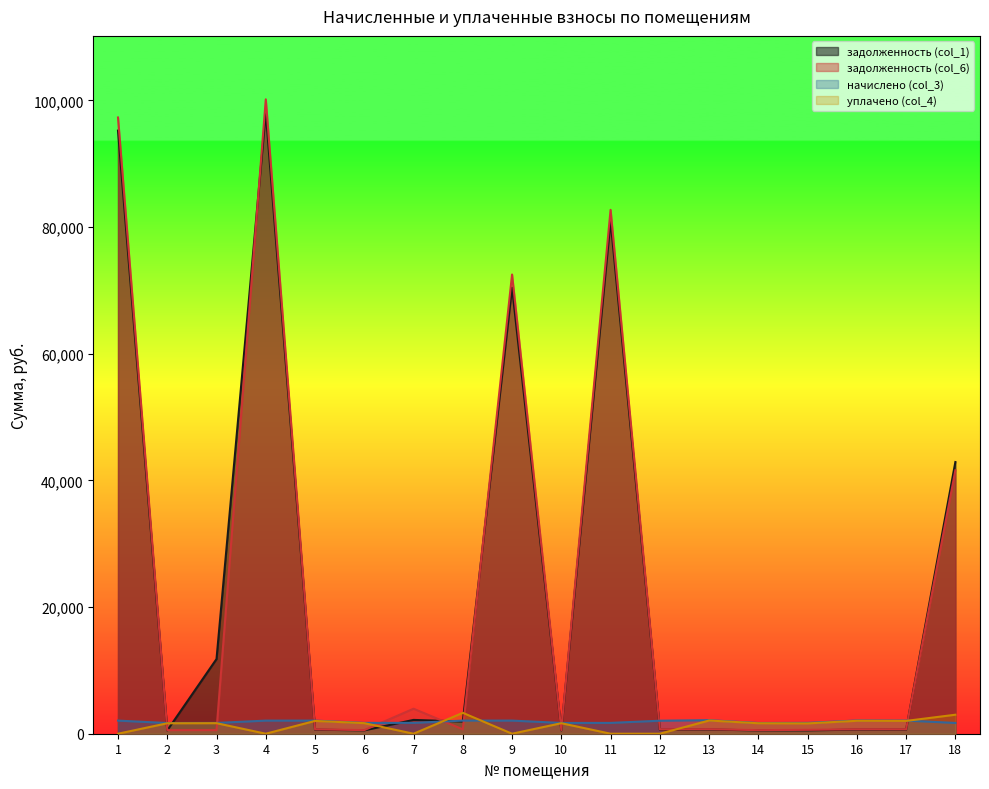

Between 11 and 12, which is larger?

11